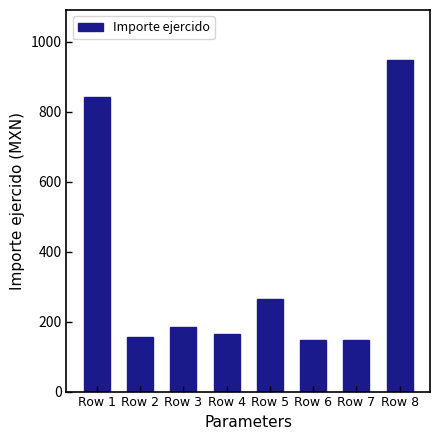

What is the difference between the second highest and second lowest values?

695.2